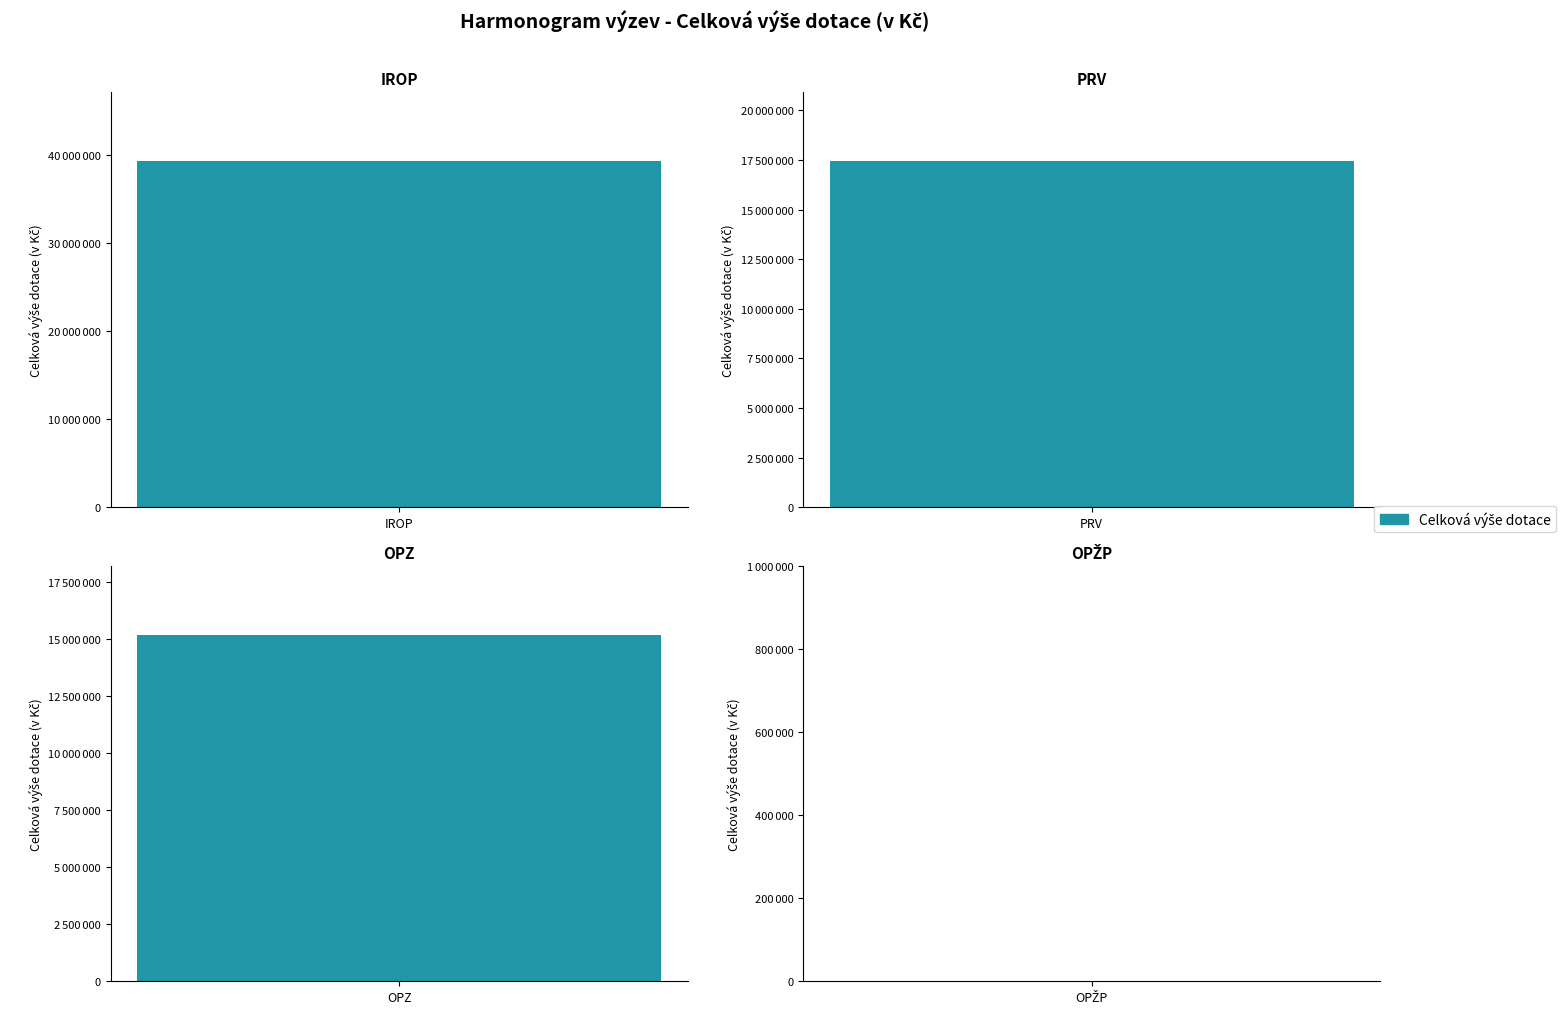

Which category has the highest value across all series?

IROP